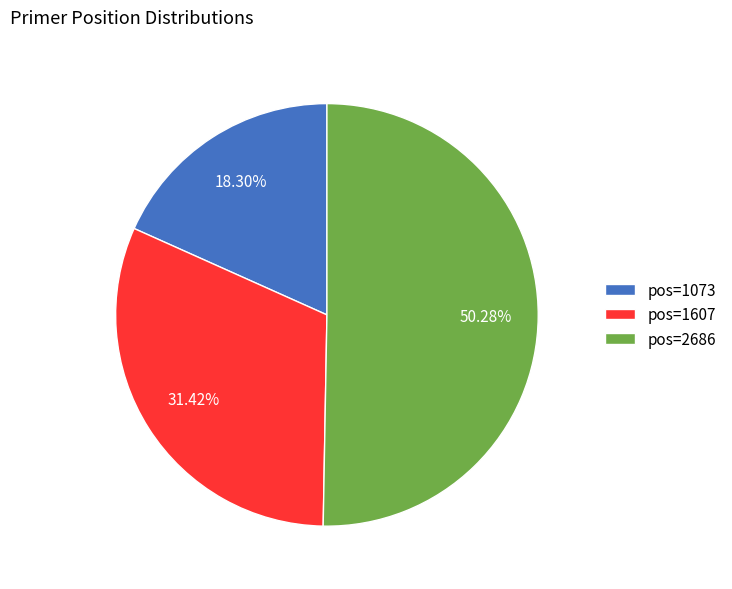

Which category has the smallest portion of the pie?

pos=1073